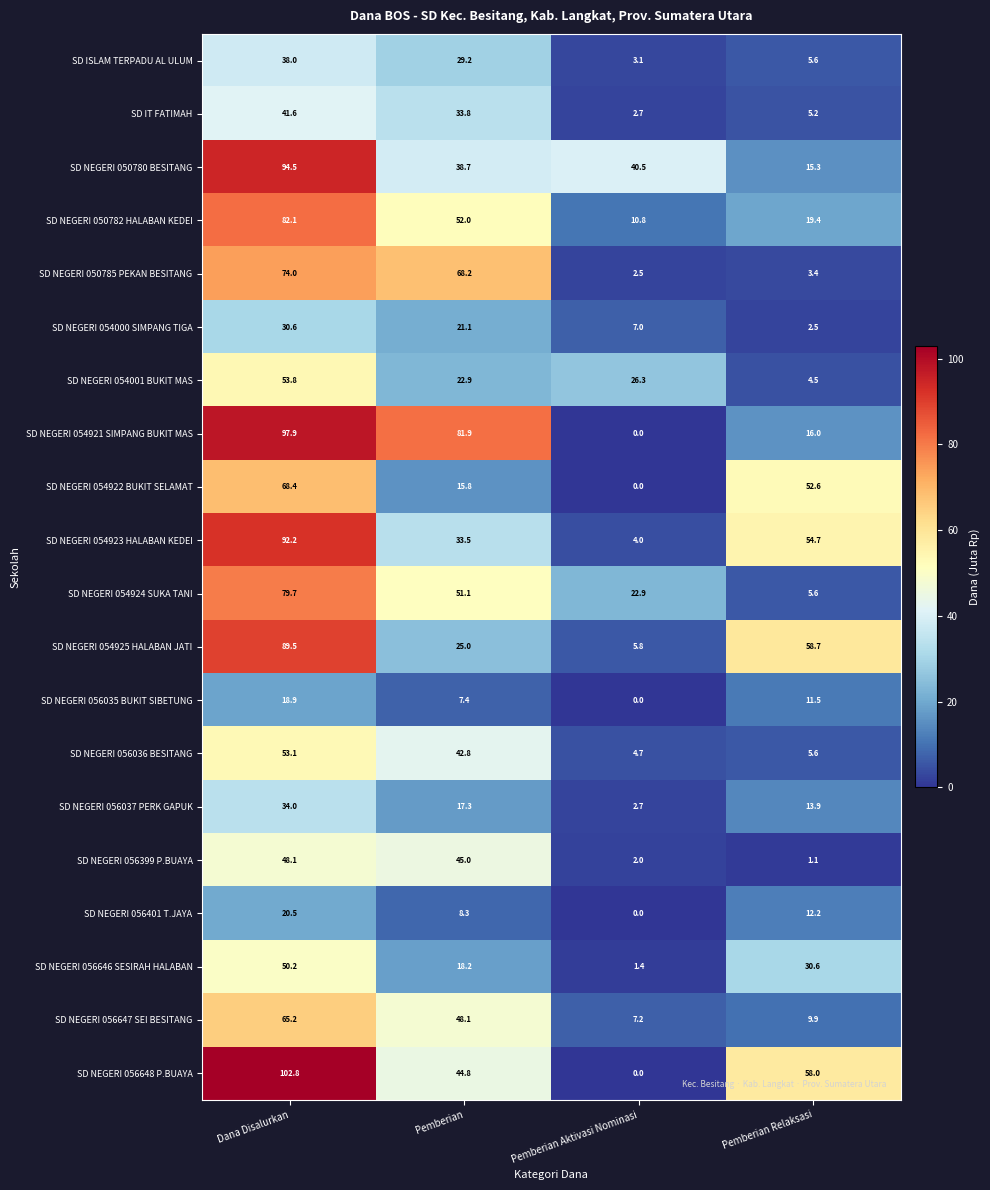

List the labels in order of SD NEGERI 056036 BESITANG value, smallest first.

Pemberian Aktivasi Nominasi, Pemberian Relaksasi, Pemberian, Dana Disalurkan